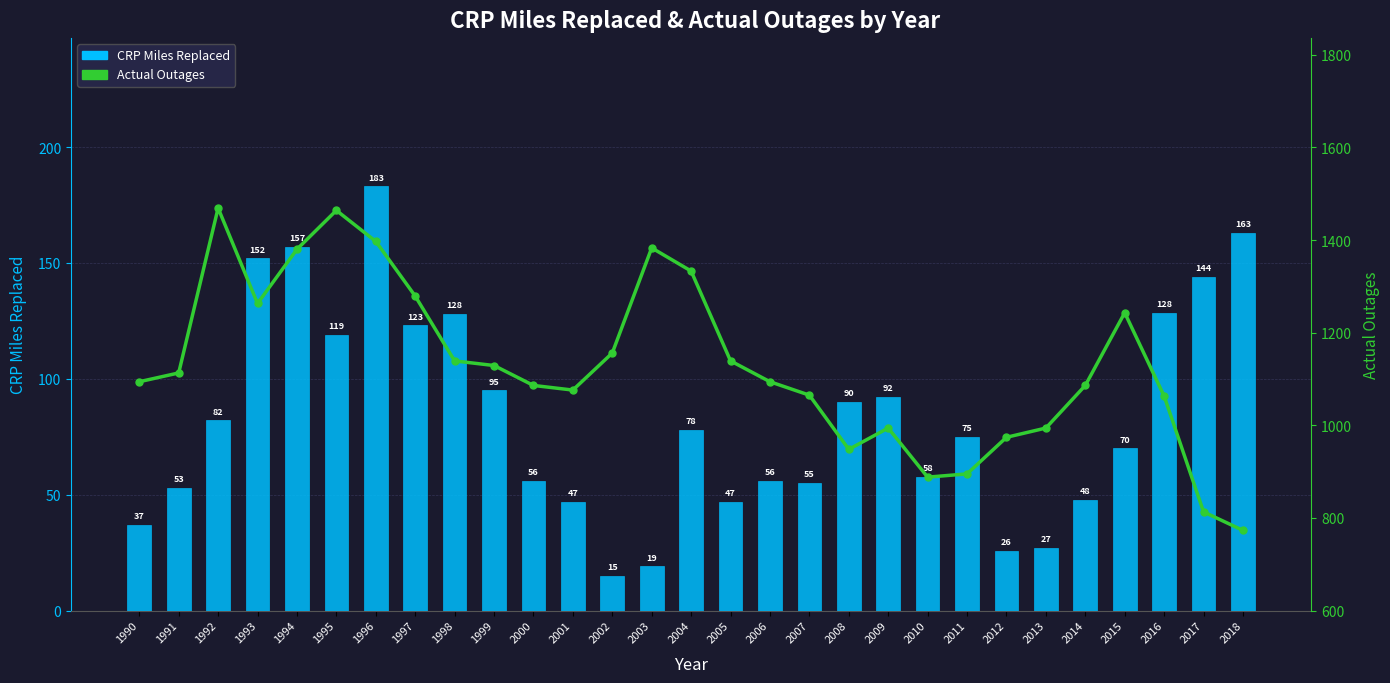

Are the bars horizontal?

No